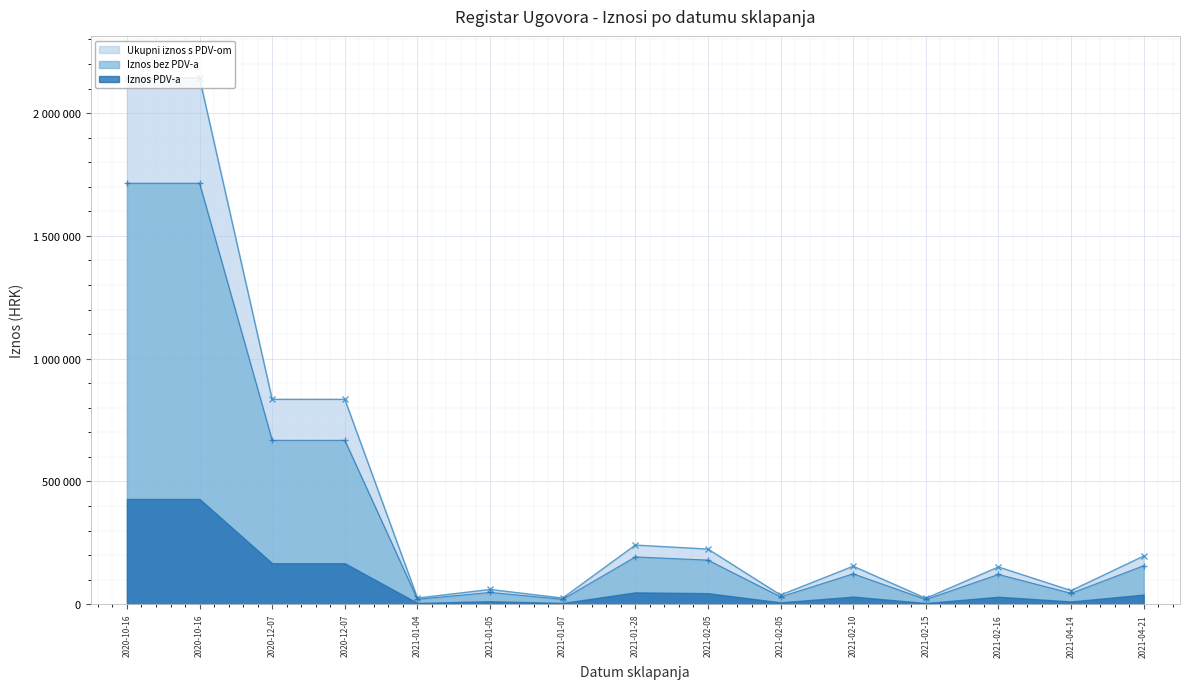

What is the approximate value of Iznos bez PDV-a at 2021-04-14?

44400.0